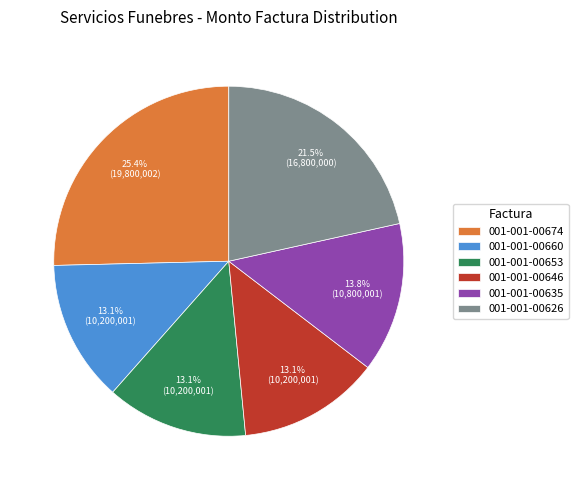

The 001-001-00660 slice represents 13% of the pie. True or false?

True